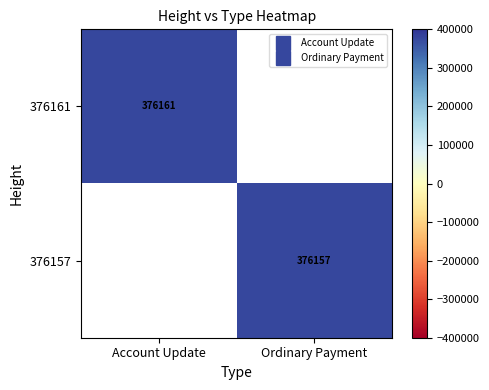

How many positive values does the 376157 series have?

1